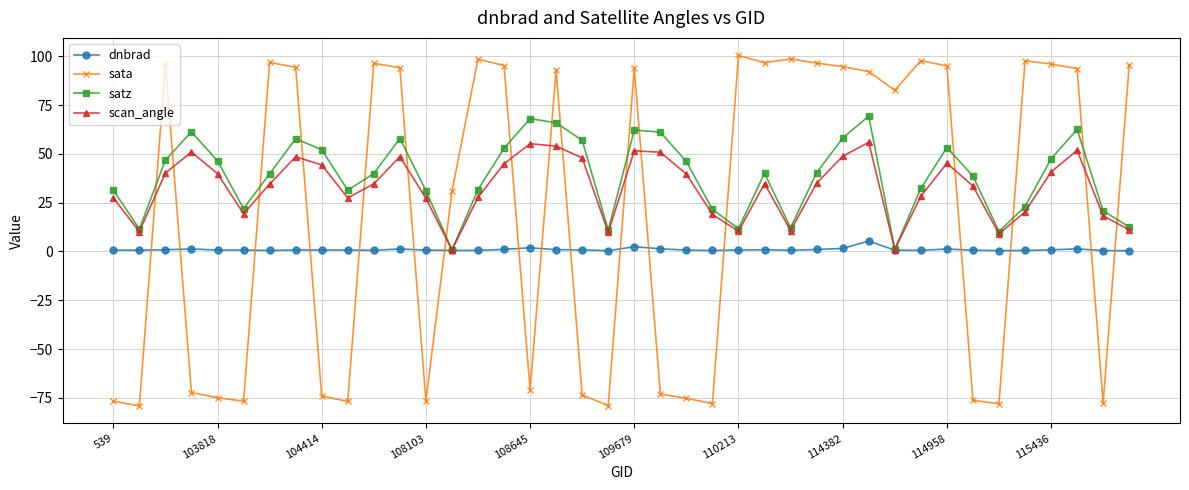

Which series has the largest range (max minus min)?

sata